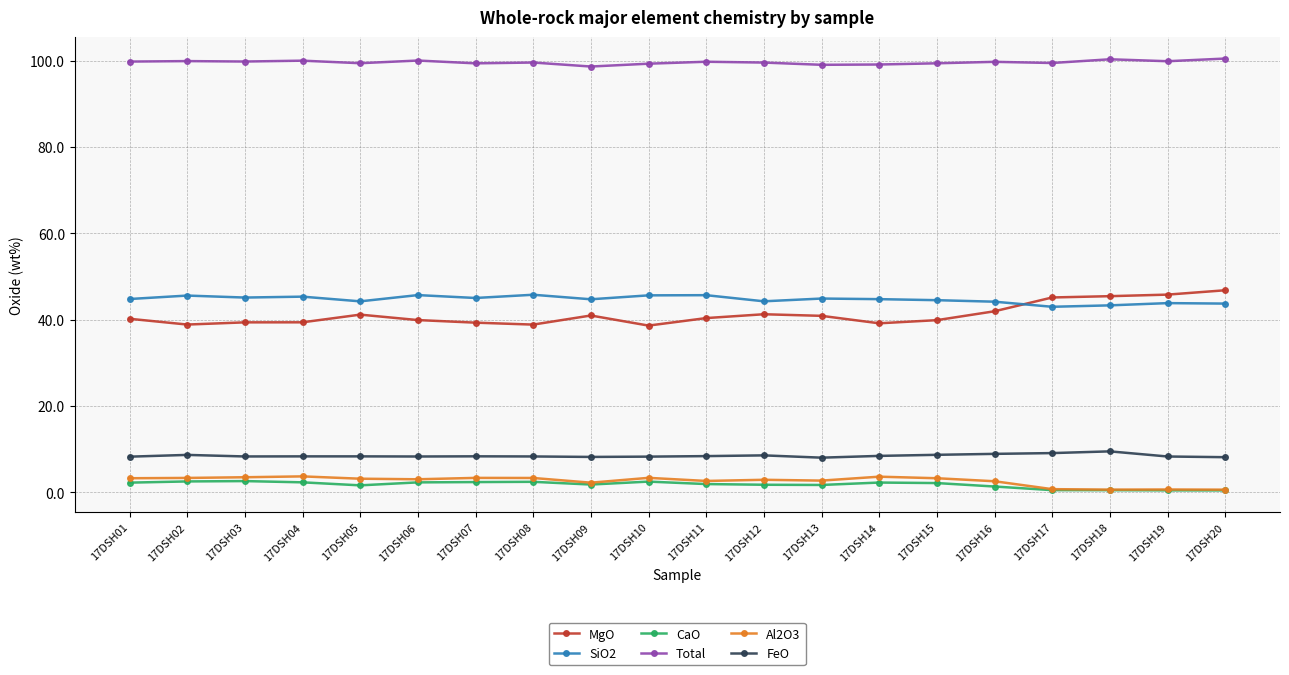

What is the difference between the highest and lowest values at 17DSH13?

97.4